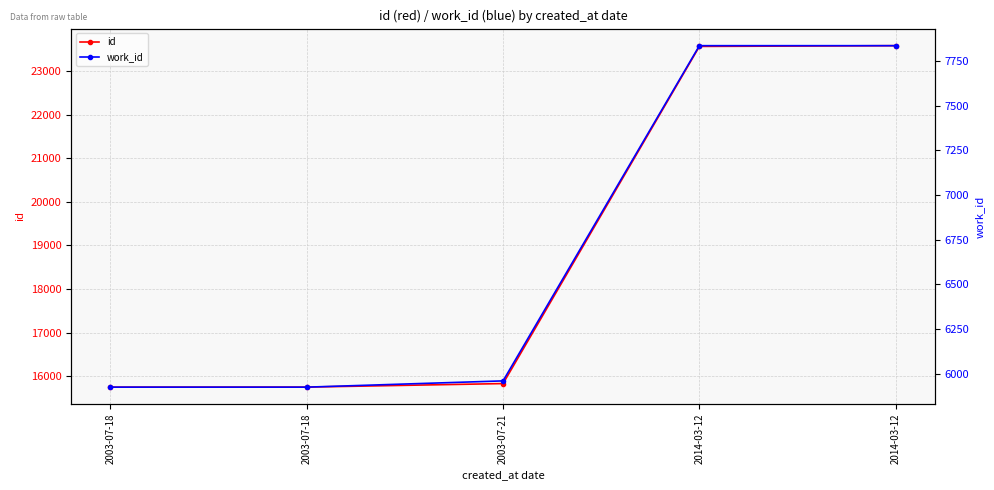

Rank the categories by work_id value from highest to lowest.

2014-03-12, 2014-03-12, 2003-07-21, 2003-07-18, 2003-07-18